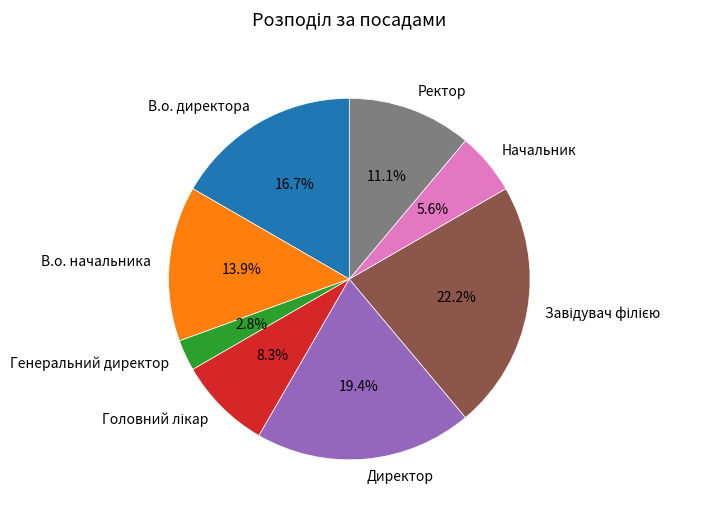

What is the ratio of the value at Директор to the value at В.о. начальника?

1.4